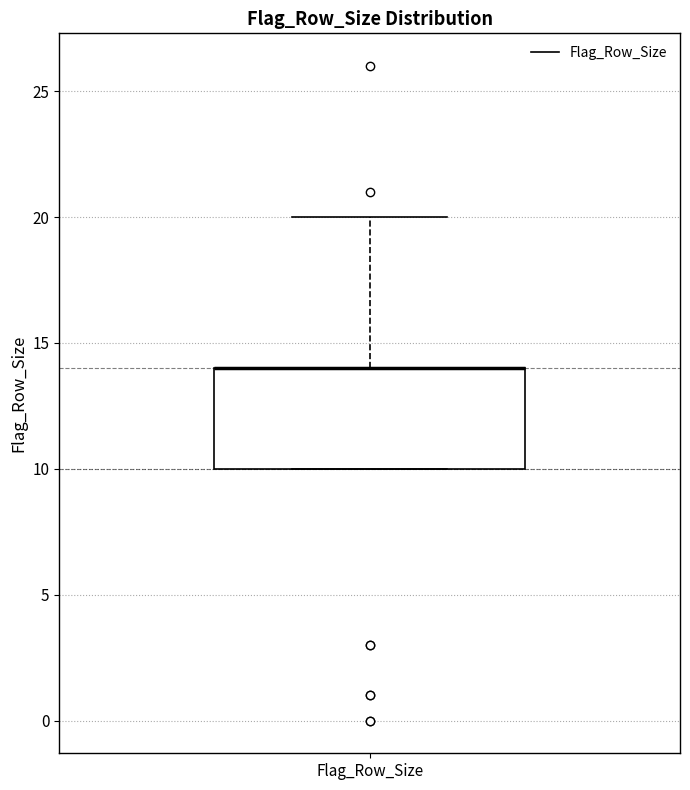

Where does the upper whisker of the box for Flag_Row_Size end on the y-axis? The values are not printed on the chart, so give them approximately, as read against the axis.

20